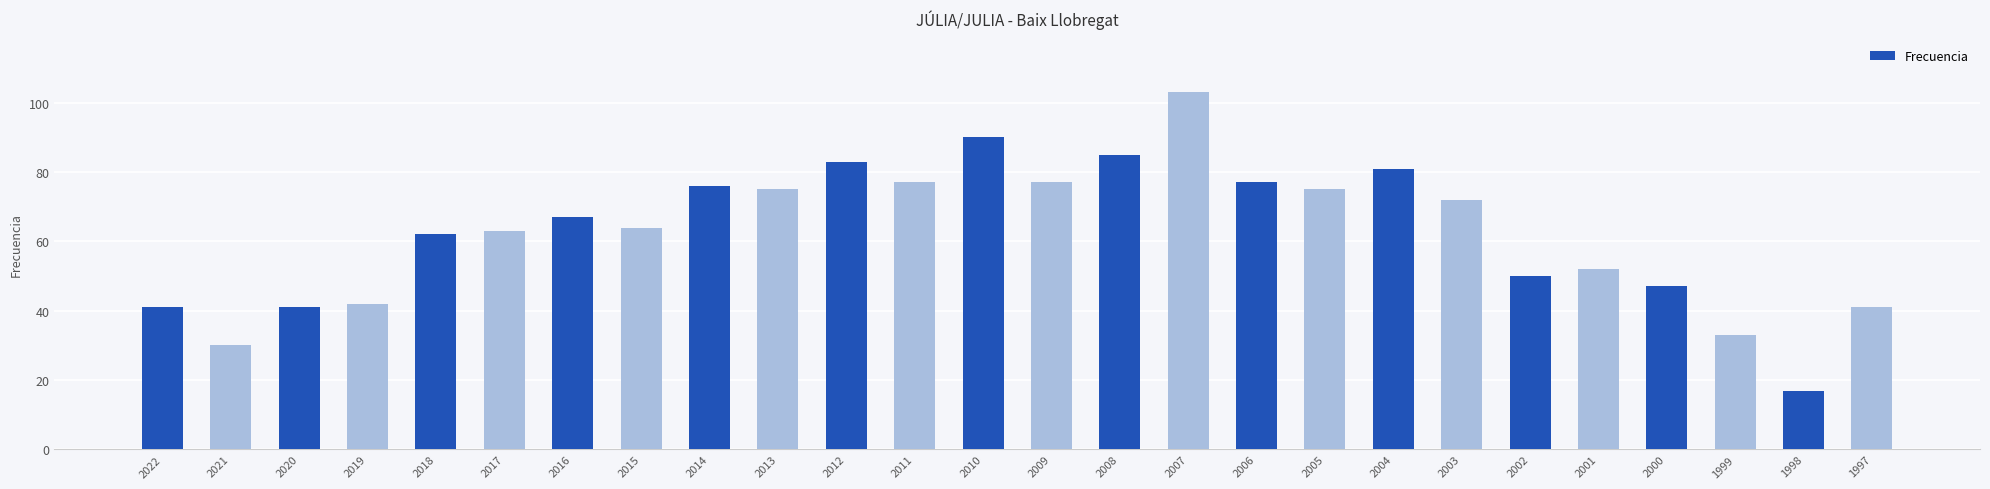

Is it true that the value at 2013 is 75?

True